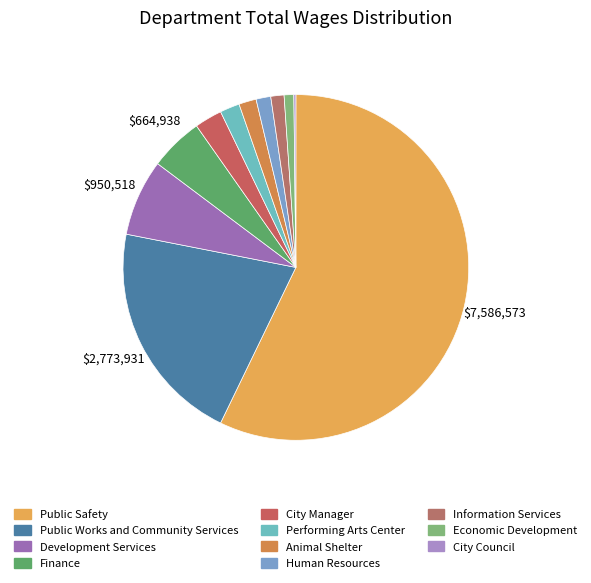

Count the number of slices in the pie.

11